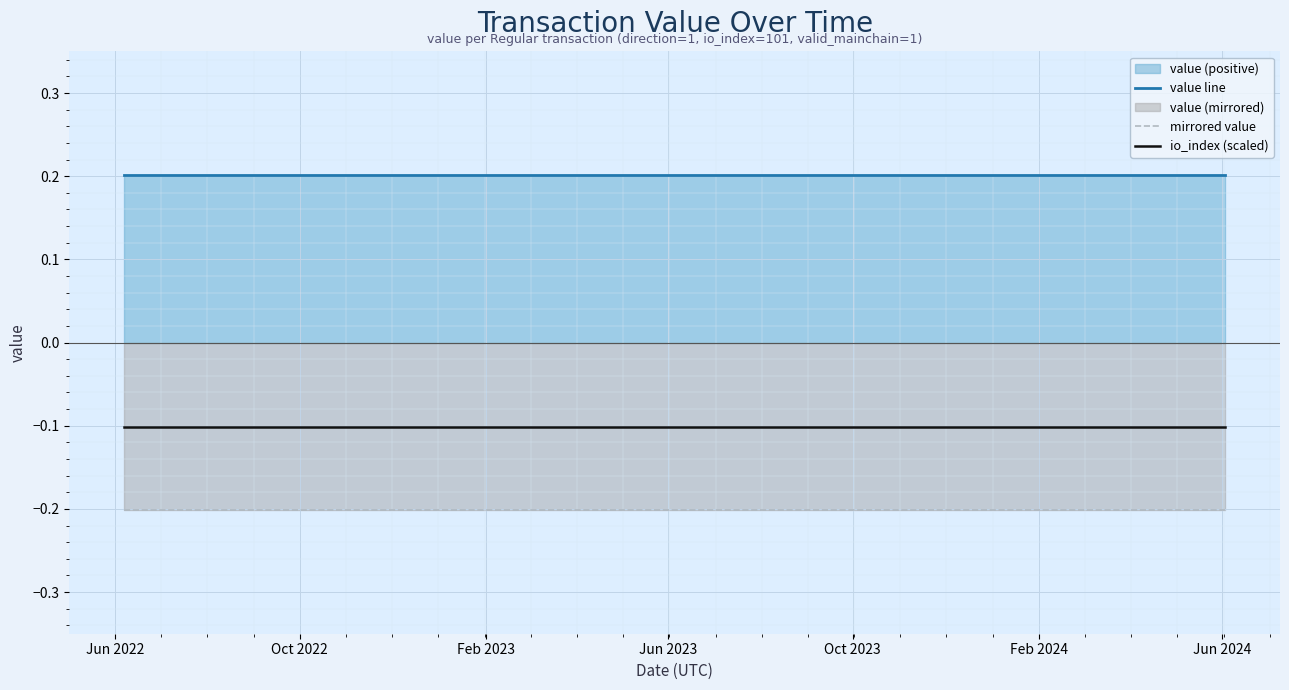

Rank the series by their maximum value, from lowest to highest.

mirrored value, io_index (scaled), value line